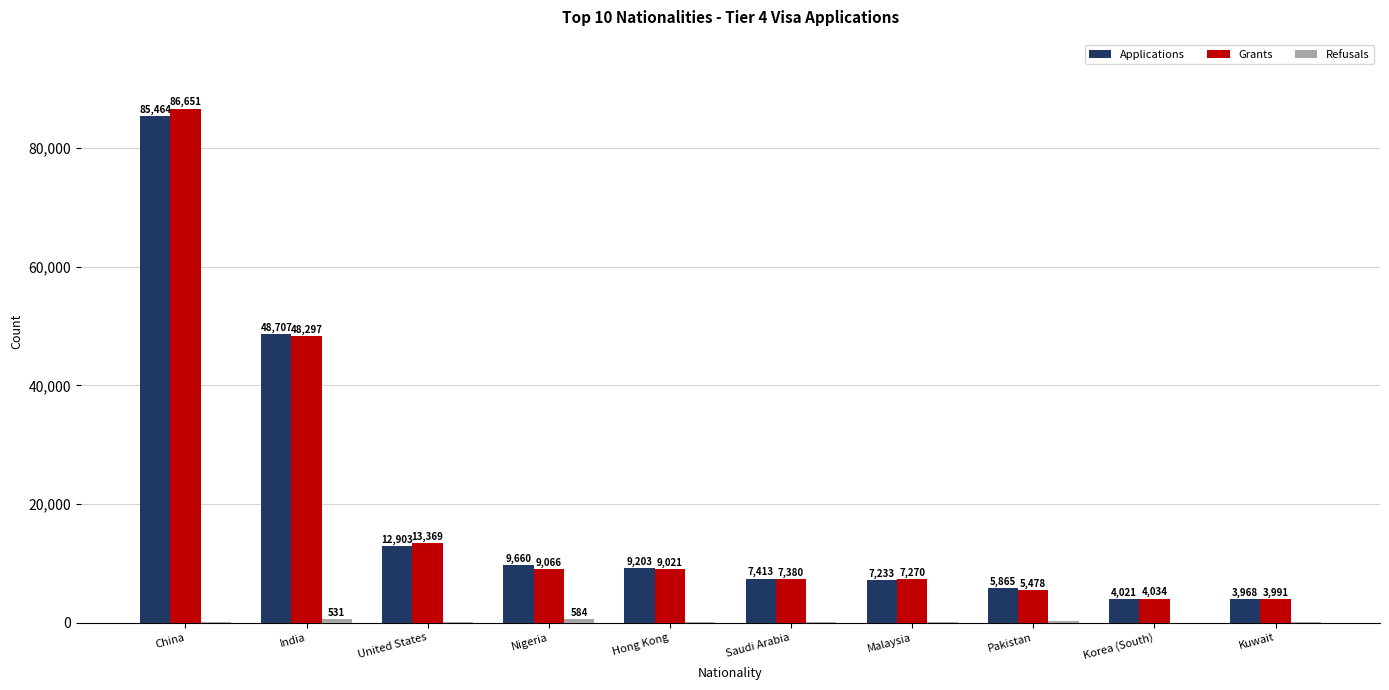

Between United States and Nigeria, which series saw the biggest shift?

Grants